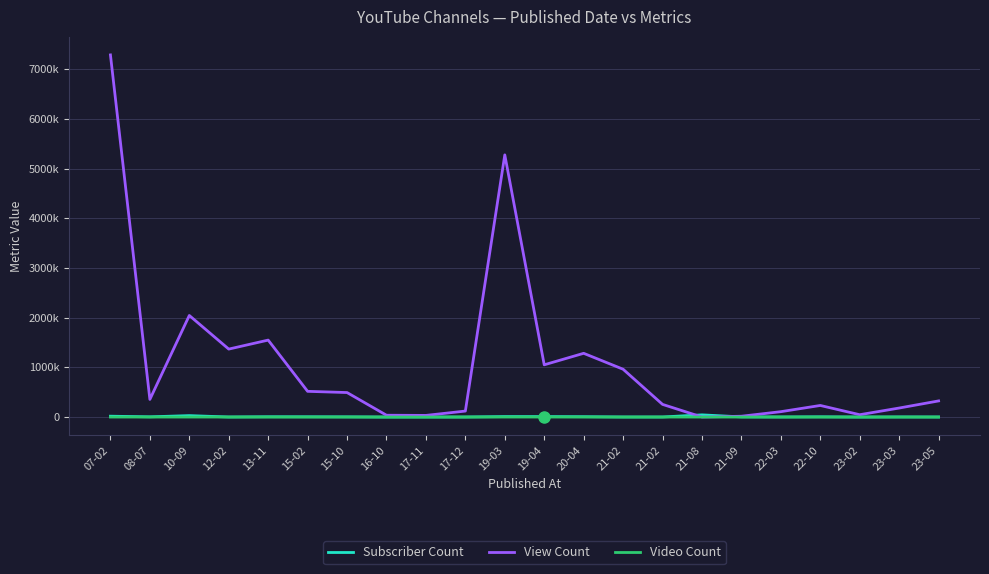

Is this an area chart (filled region under the line)?

No